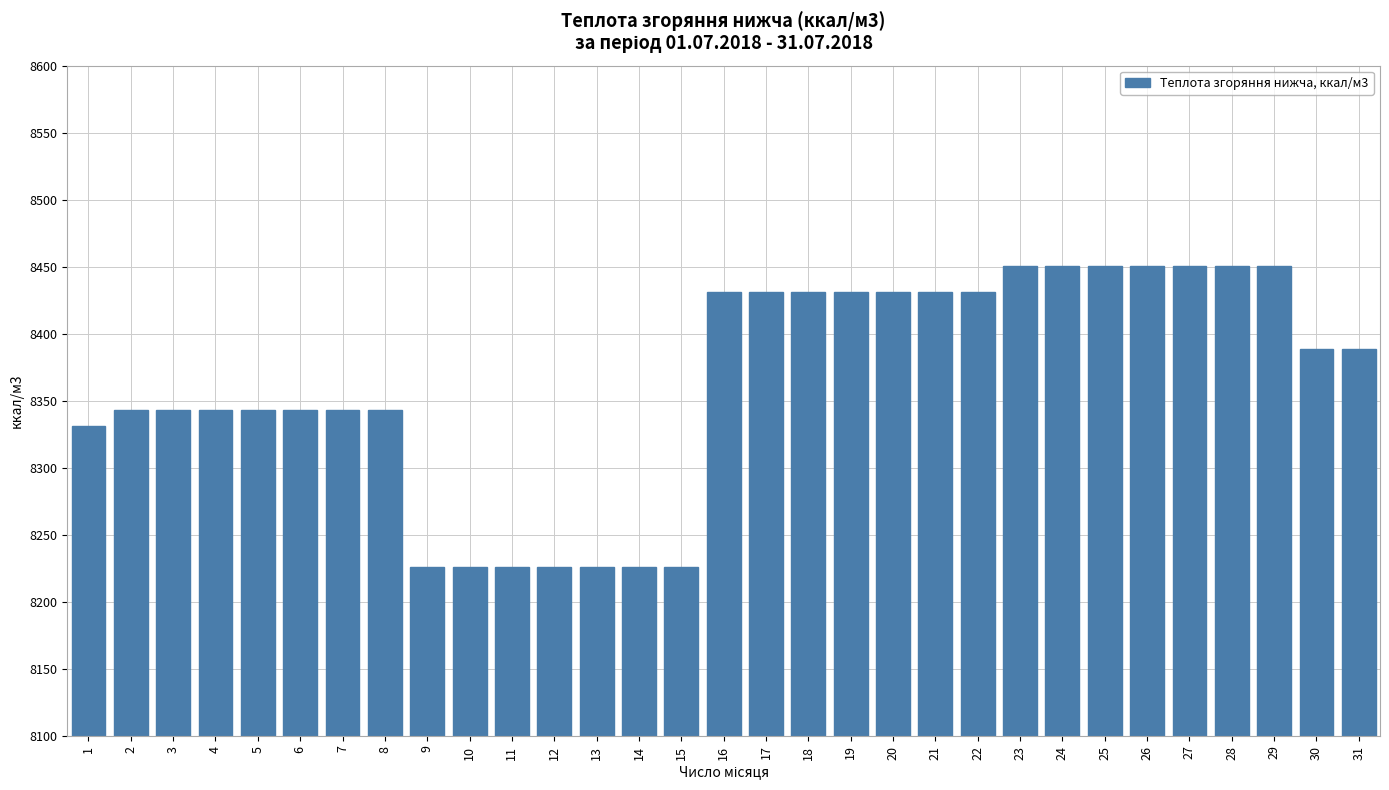

How many series are shown in this chart?

1